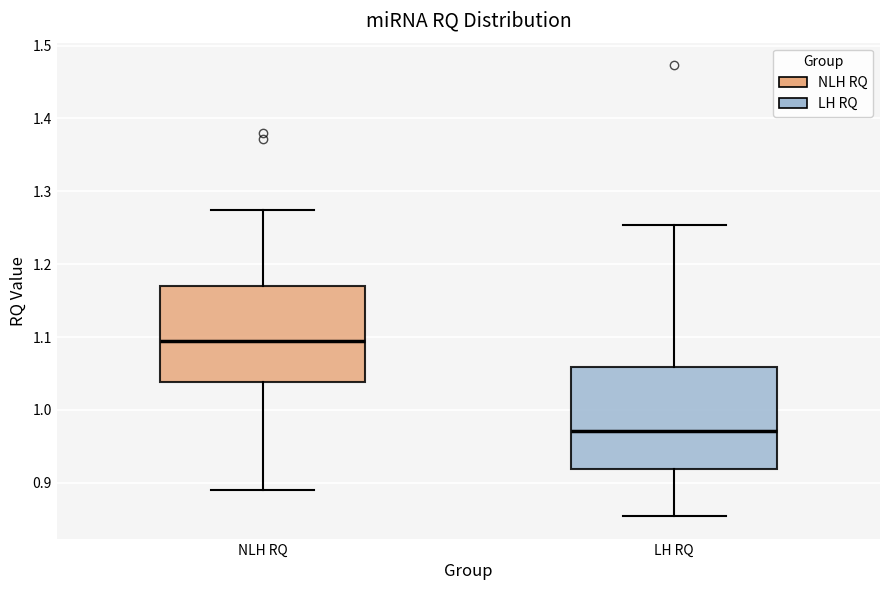

Reading left to right, read every box against the y-axis: the position of its median line, the range the box covers, and the ends of its whiskers. The values are not printed on the chart, so give them approximately, as read against the axis.

NLH RQ: median 1.09, box 1.04 to 1.17, whiskers 0.89 to 1.27
LH RQ: median 0.97, box 0.92 to 1.06, whiskers 0.85 to 1.25